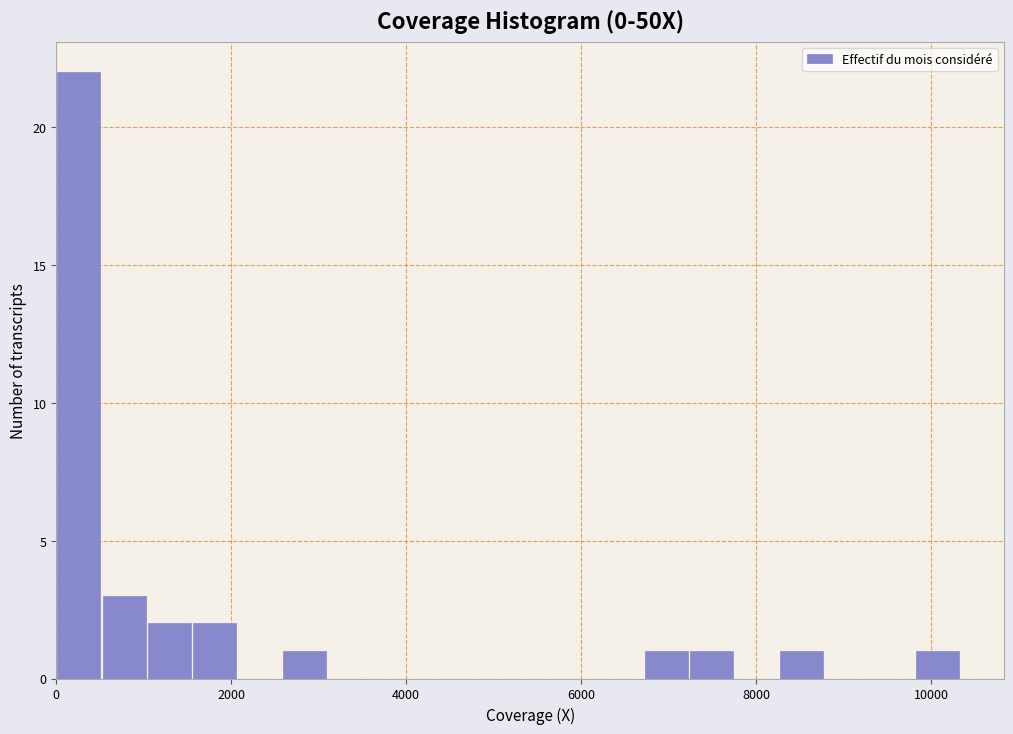

Read against the x-axis, roughly where is the centre of the tallest bar?

200